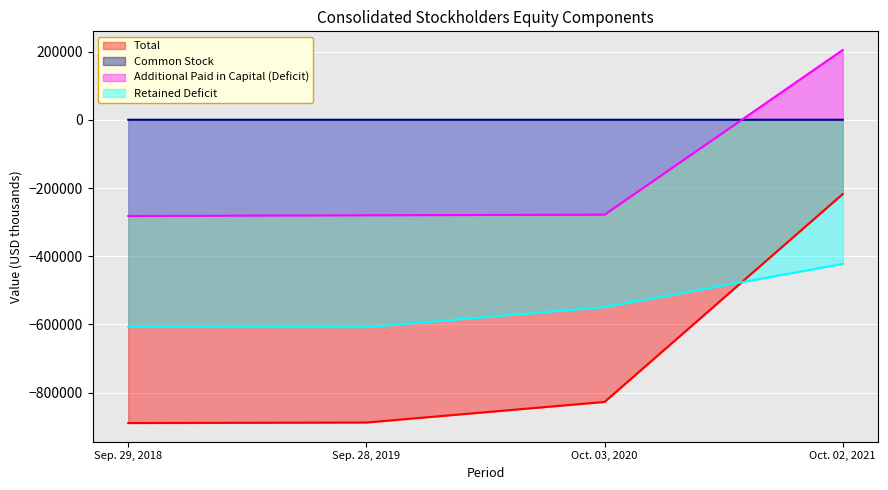

Reading left to right, extract all data points from this chart.

Total: -888949	-887357	-826999	-217558
Common Stock: 157	157	157	190
Additional Paid in Capital (Deficit): -281978	-279848	-278063	204711
Retained Deficit: -607128	-607666	-549093	-422459